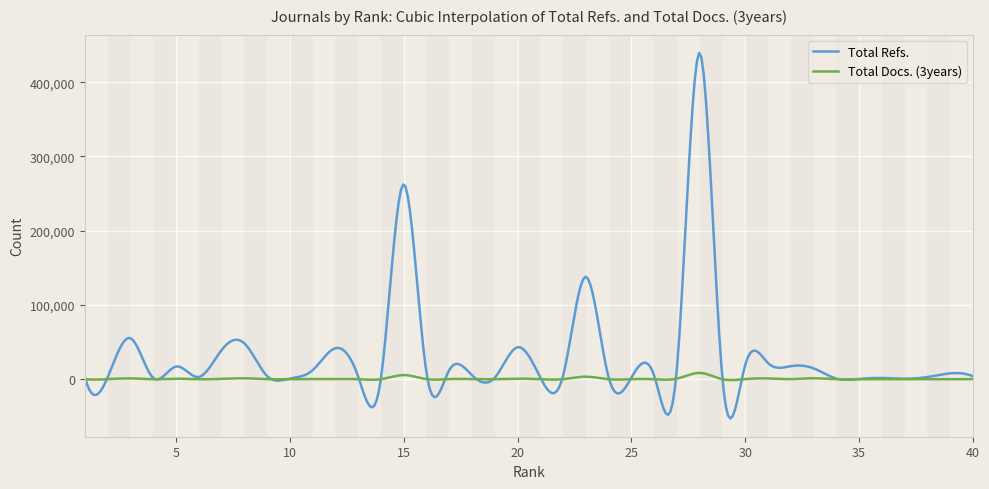

Which series has the largest total across all categories?

Total Refs.